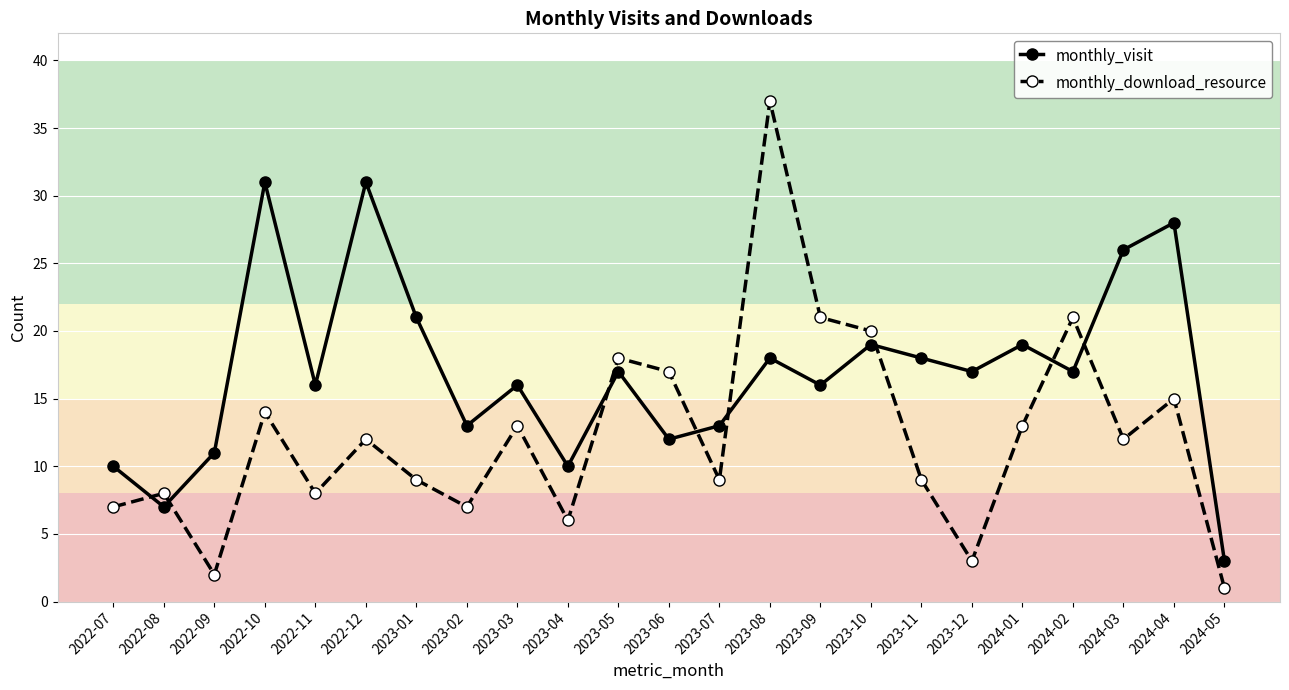

What is the minimum value for monthly_visit?

3